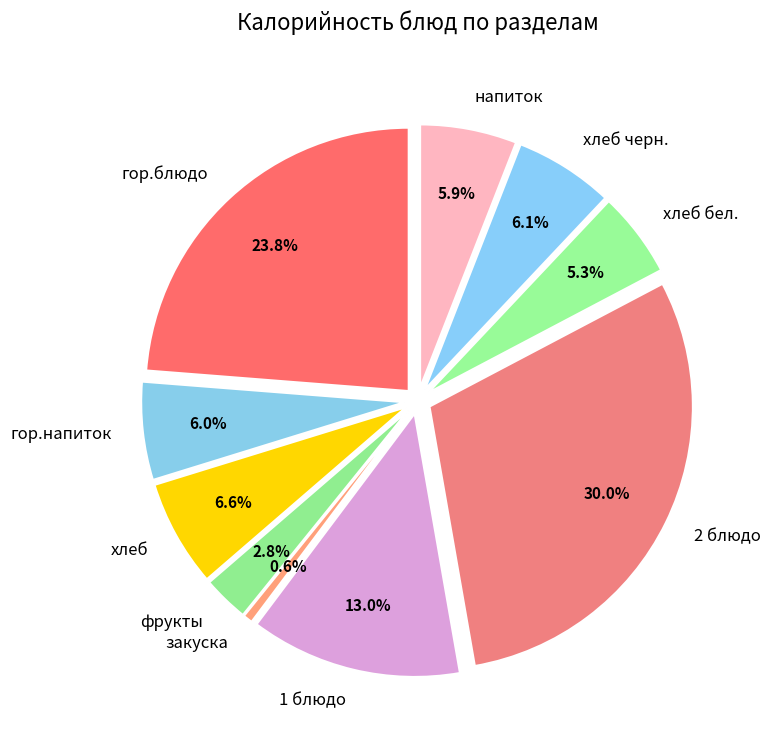

How much of the chart is everything except 2 блюдо?

70.0%